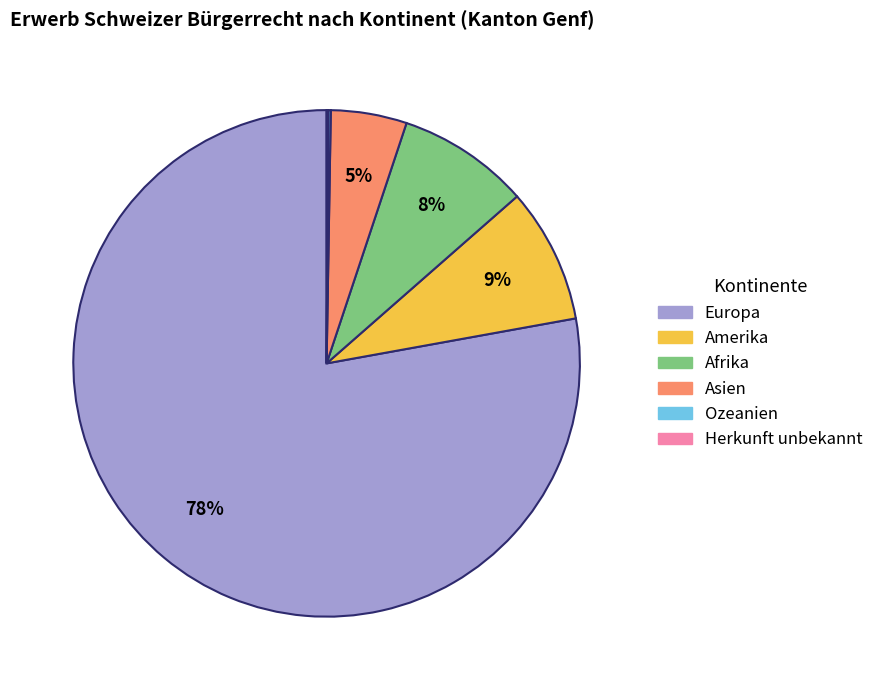

What is the majority slice?

Europa